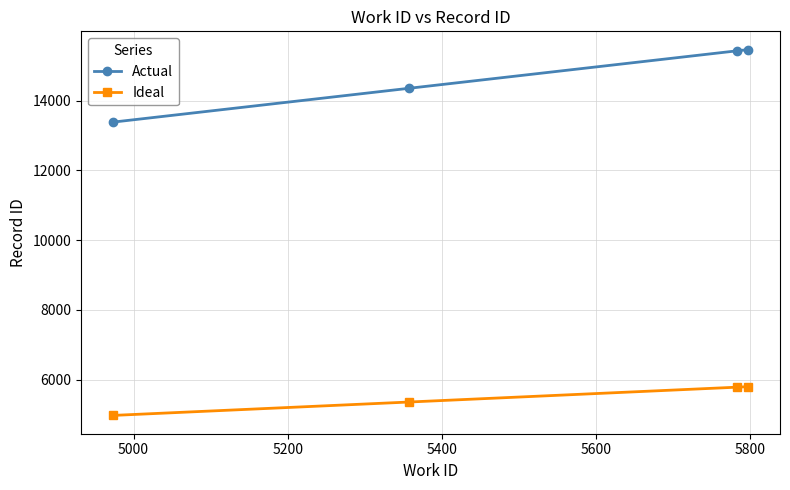

At how many categories does at least one series exceed 12548?

4